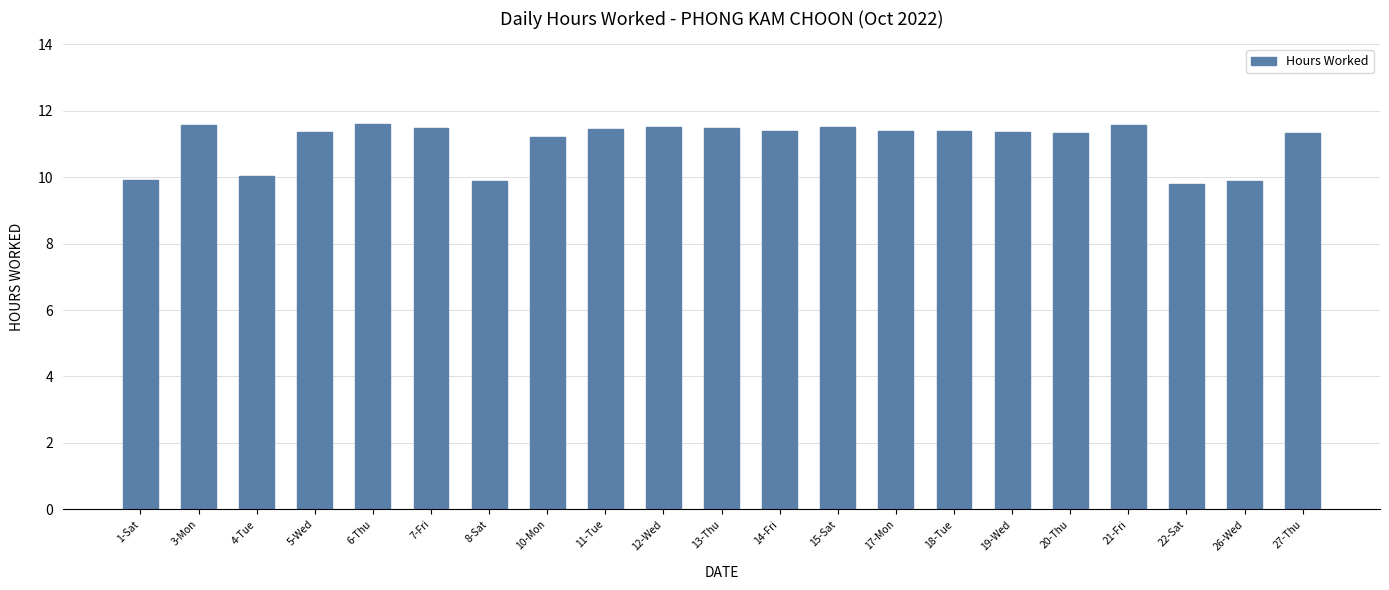

Are the bars grouped side by side (vs. stacked)?

No